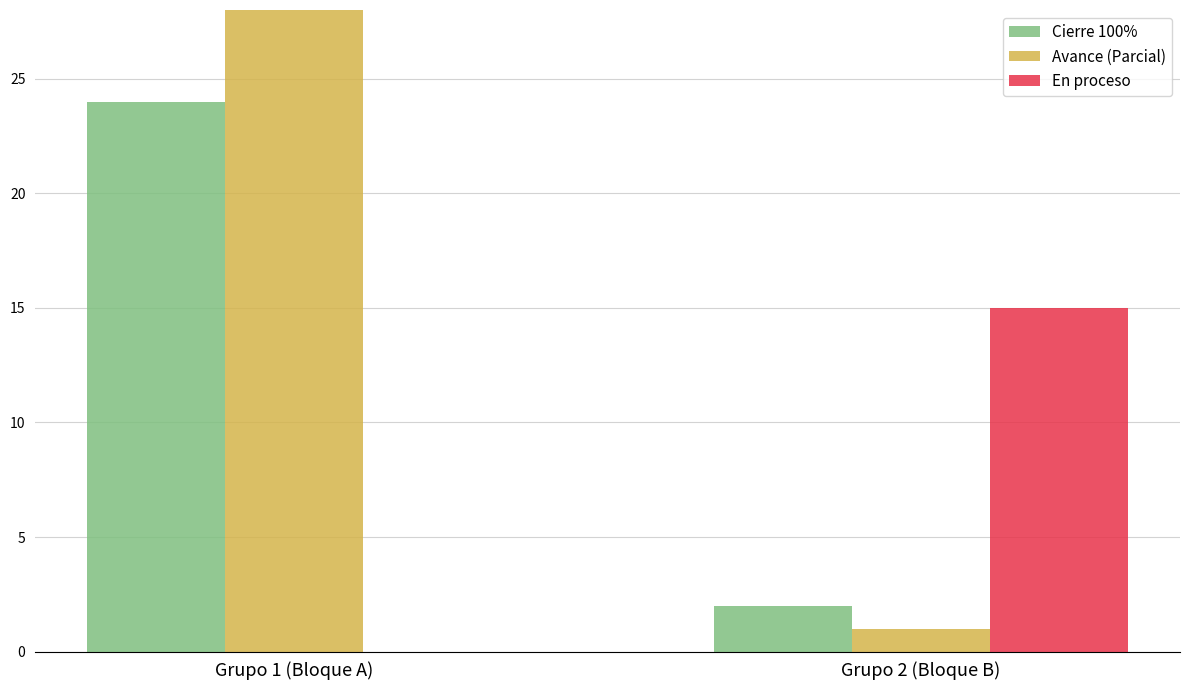

Rank the series at Grupo 1 (Bloque A) from lowest to highest value.

En proceso, Cierre 100%, Avance (Parcial)